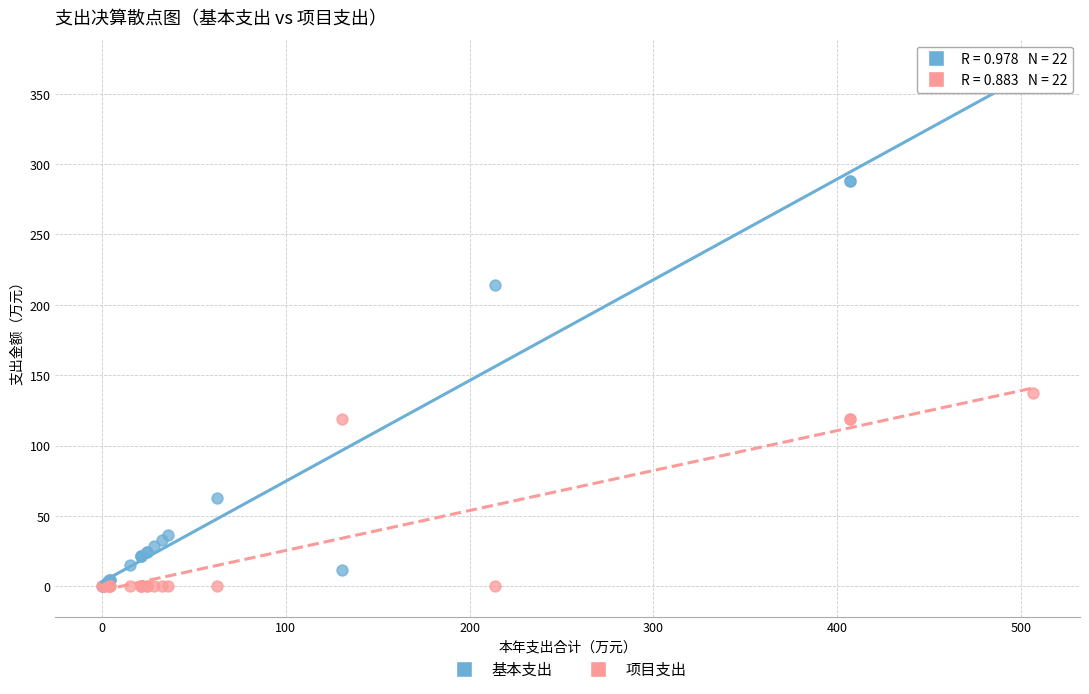

In the 基本支出 series, what Y value is closest to 184?

213.8